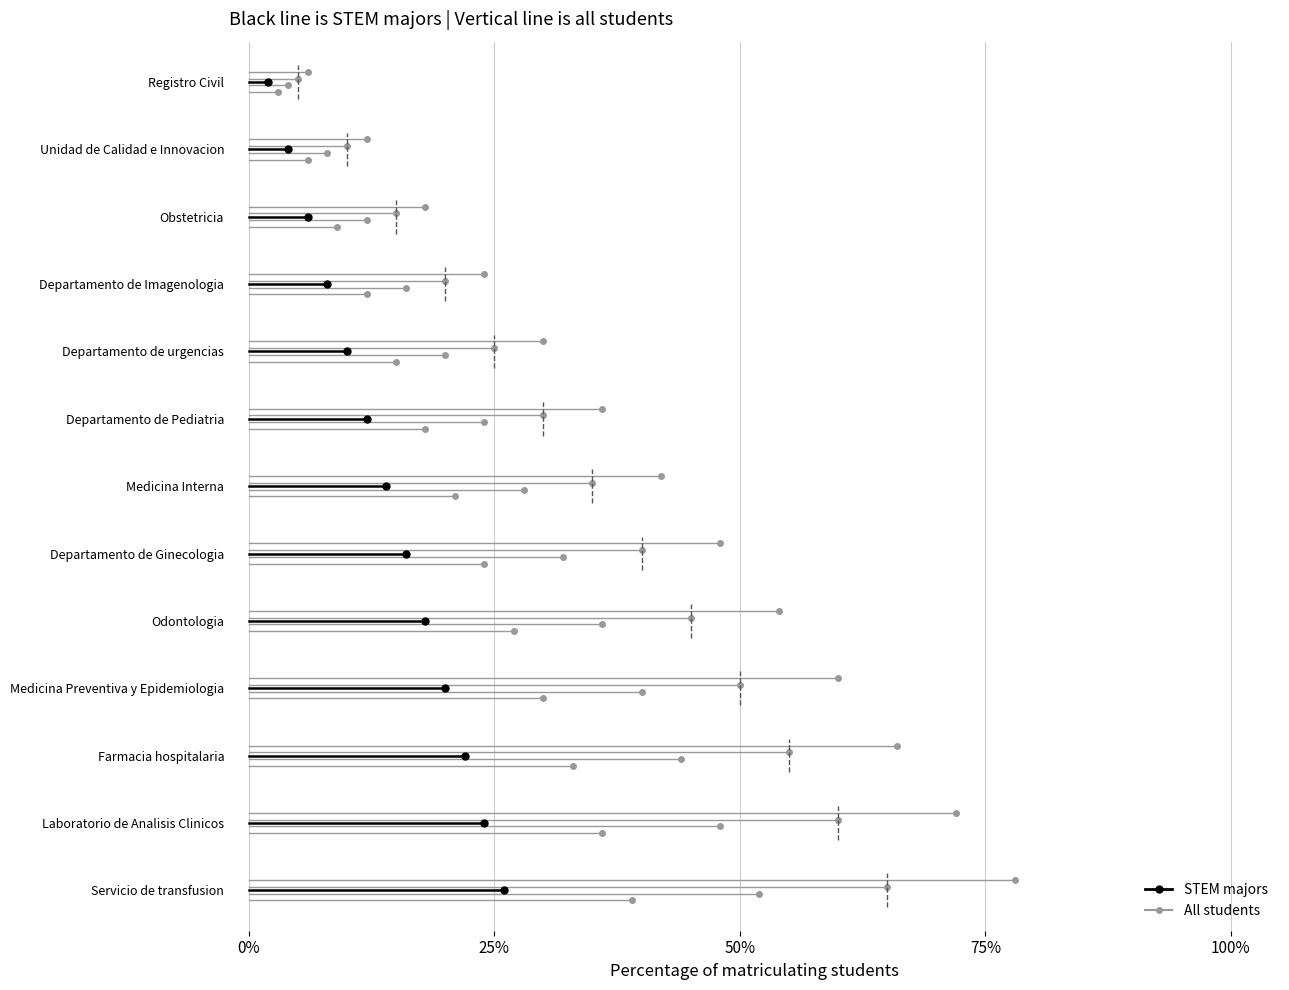

True or false: All students has a value of 17.6 at 25%.

False